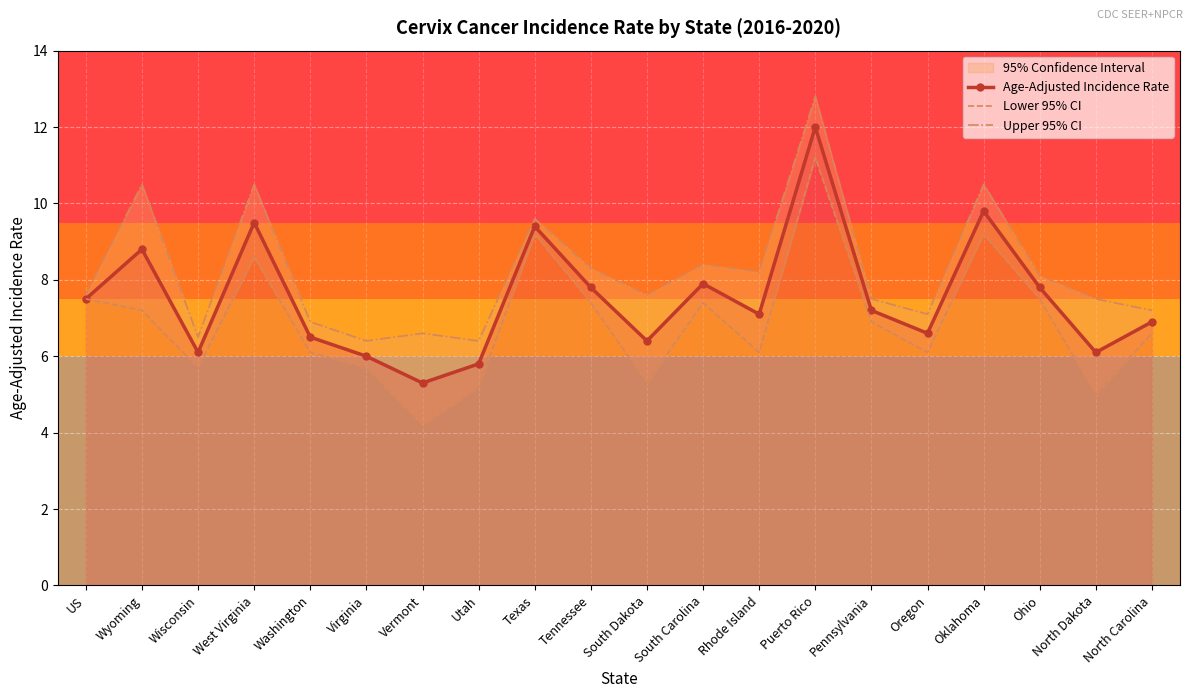

True or false: Age-Adjusted Incidence Rate and Upper 95% CI intersect in this chart.

False